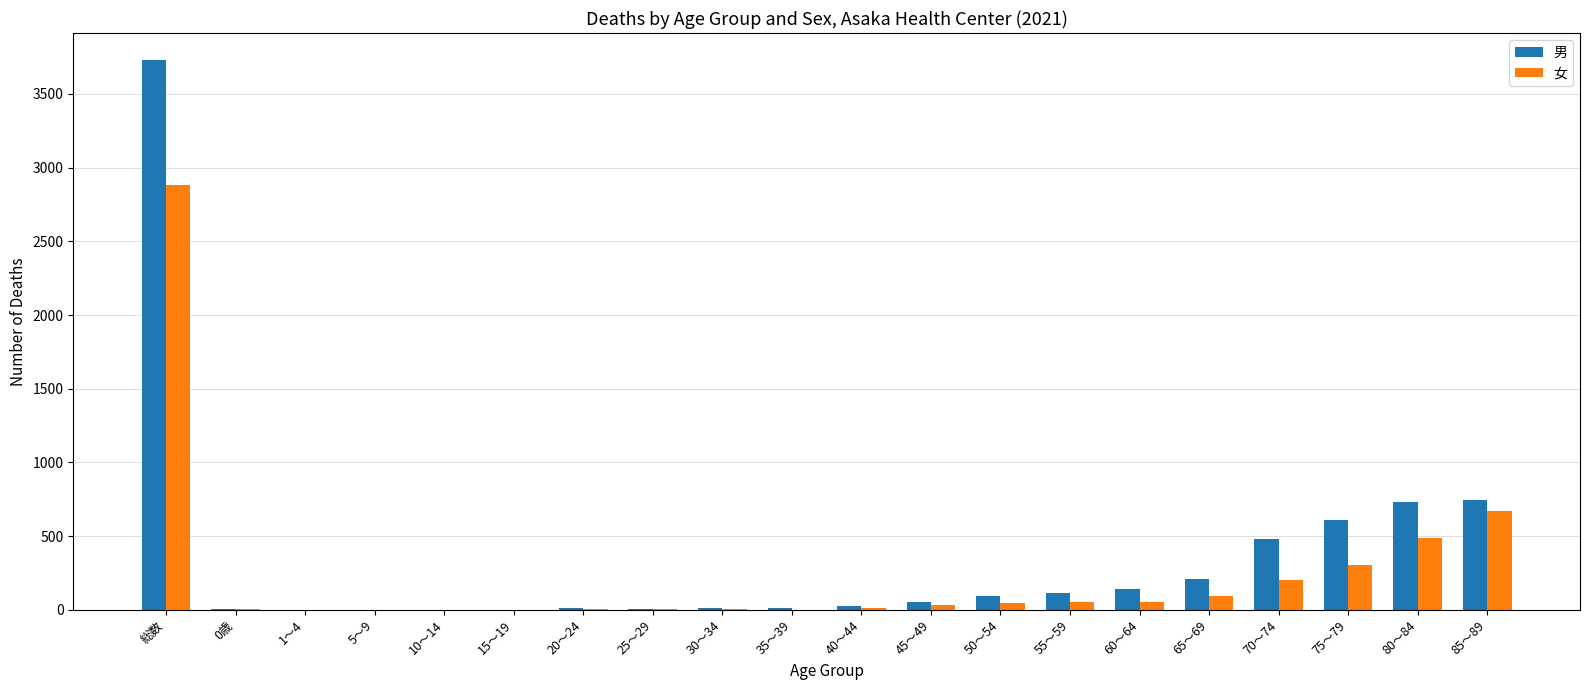

What is the average value of the 男 series?

349